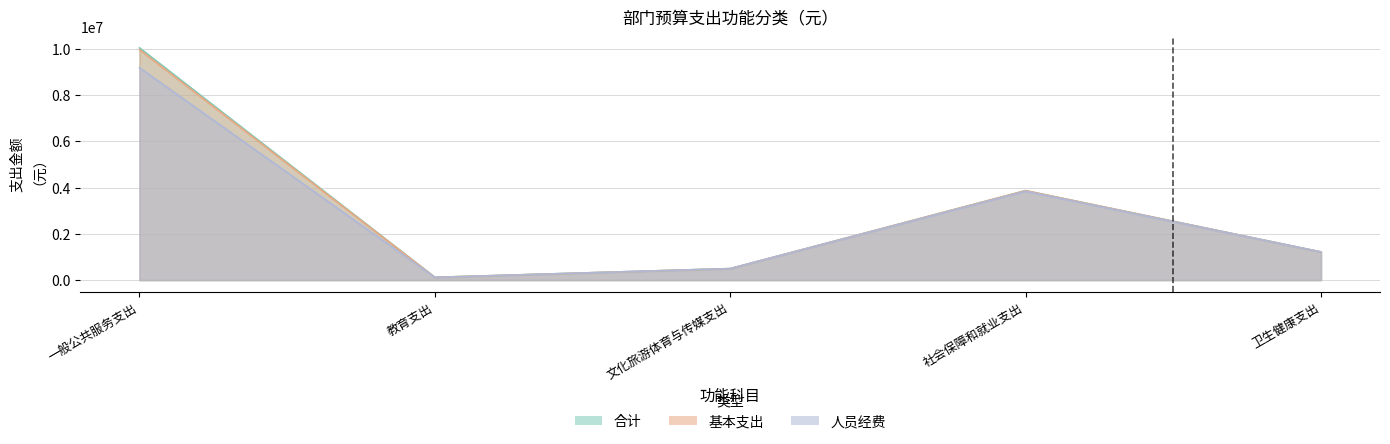

What is the average value of the 合计 series?

3146263.8